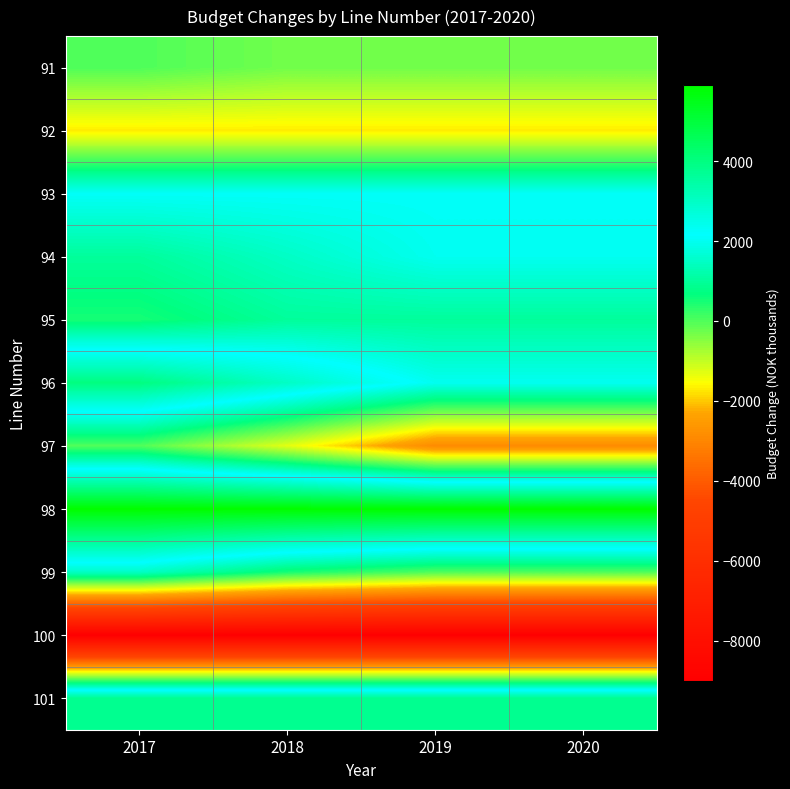

Count the number of categories in the chart.

4